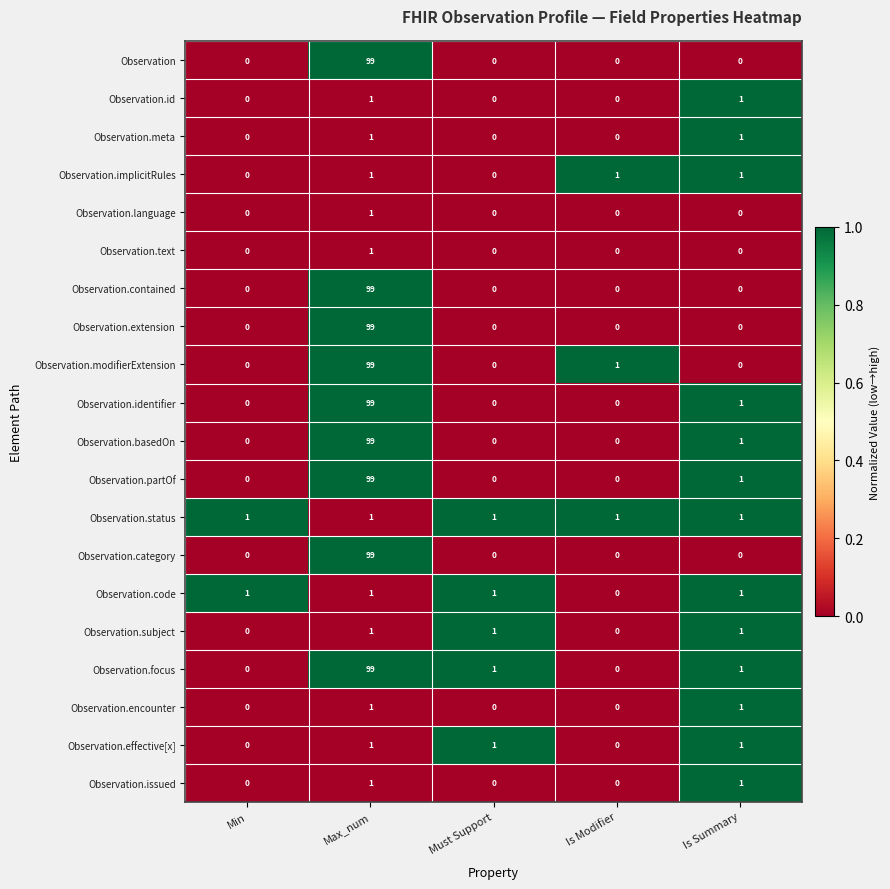

True or false: Observation.category has a value of 0 at Must Support.

True